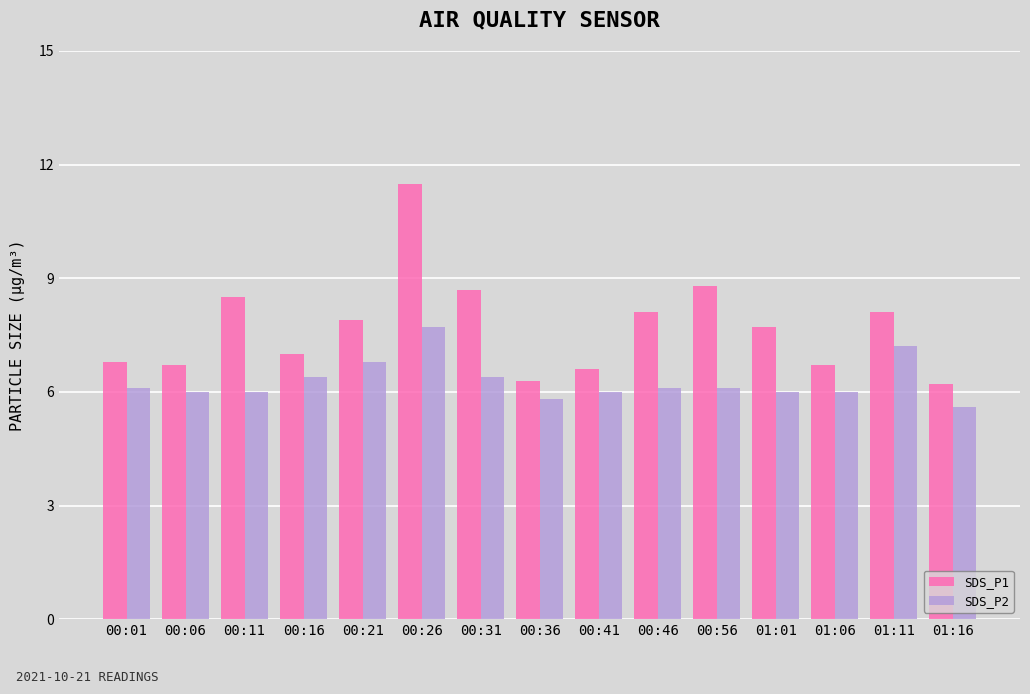

True or false: SDS_P1 has a value of 8.7 at 00:31.

True